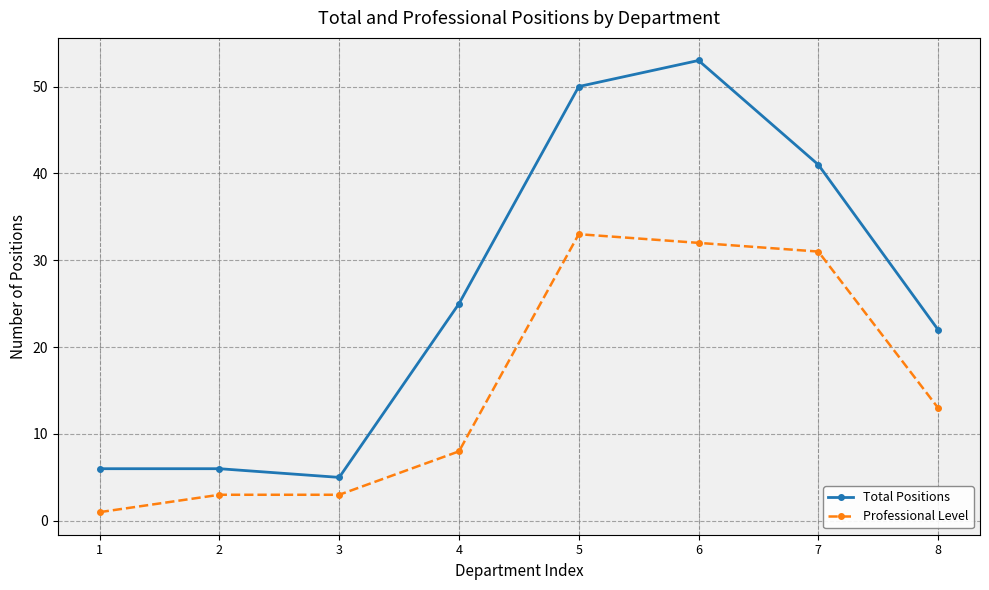

Which series has the widest spread of values?

Total Positions